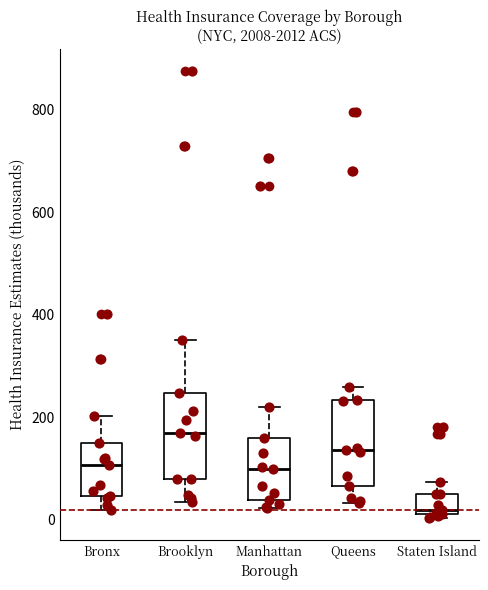

Which box's median line is the highest?

Brooklyn